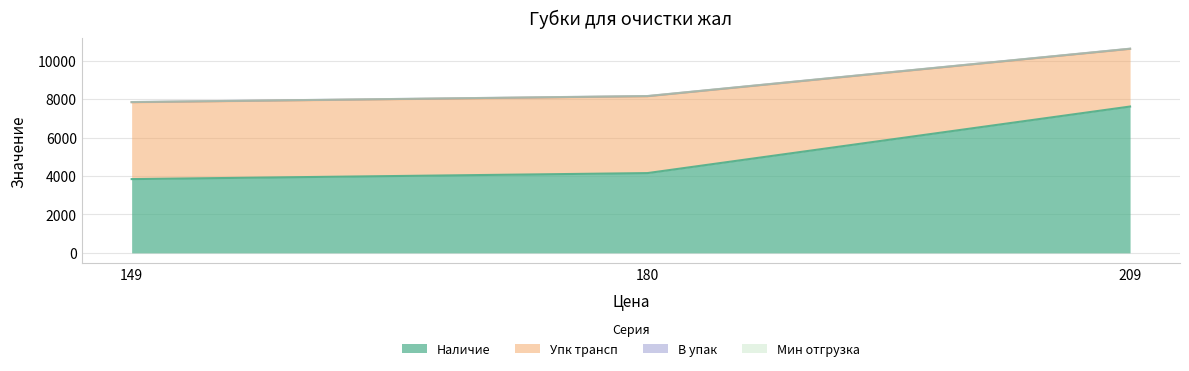

What is the smallest value displayed?

1